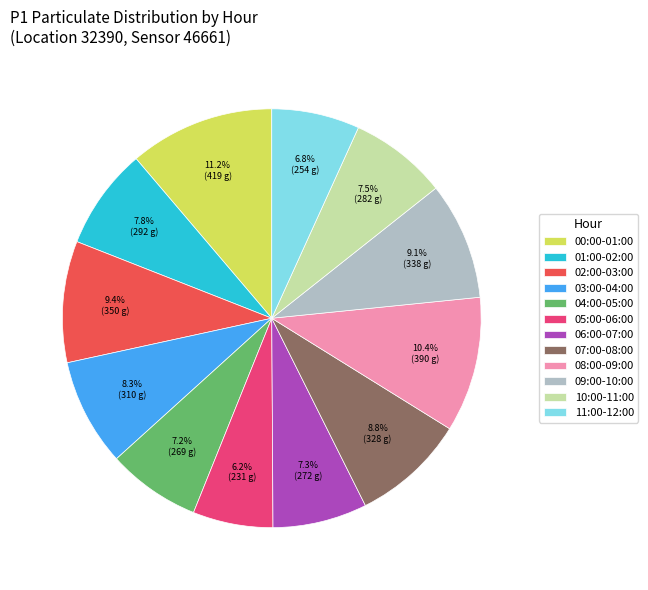

Which slice is the largest?

00:00-01:00